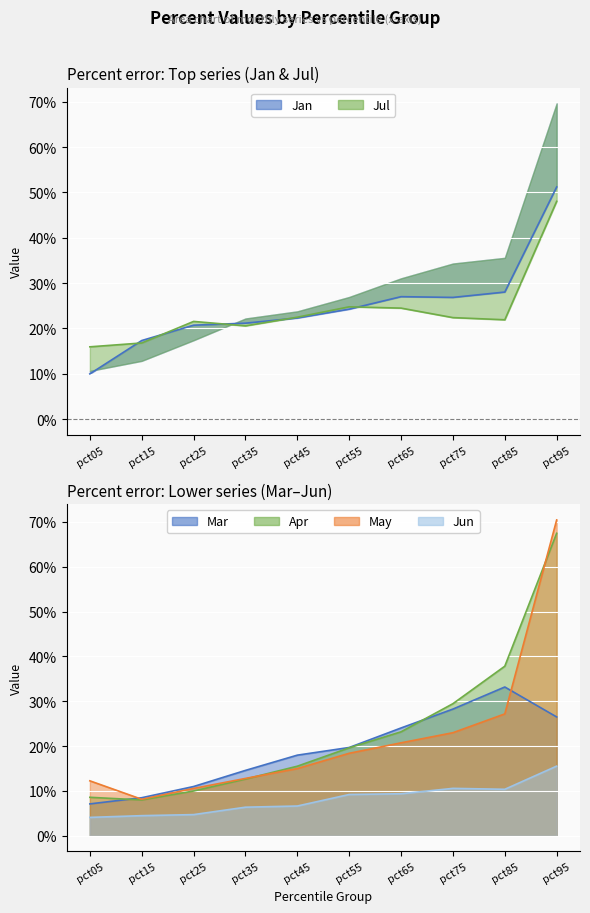

At which category does Jul reach its first local valley?

pct35